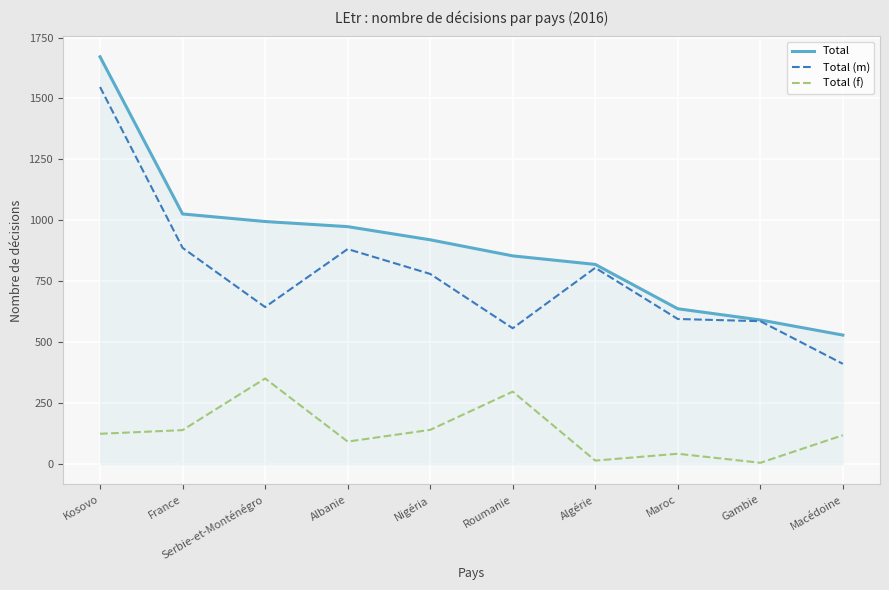

At how many categories does at least one series exceed 776?

7